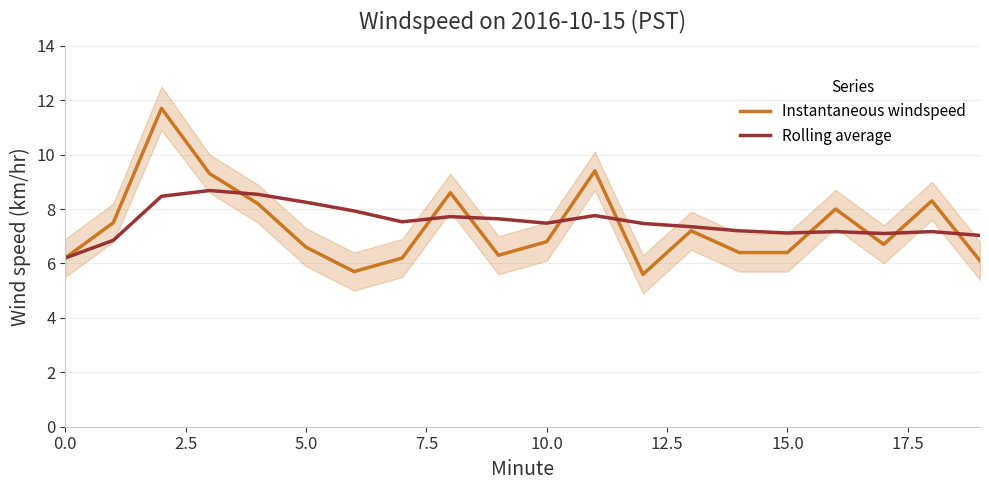

At 17, list the series in order from smallest to largest.

Instantaneous windspeed, Rolling average